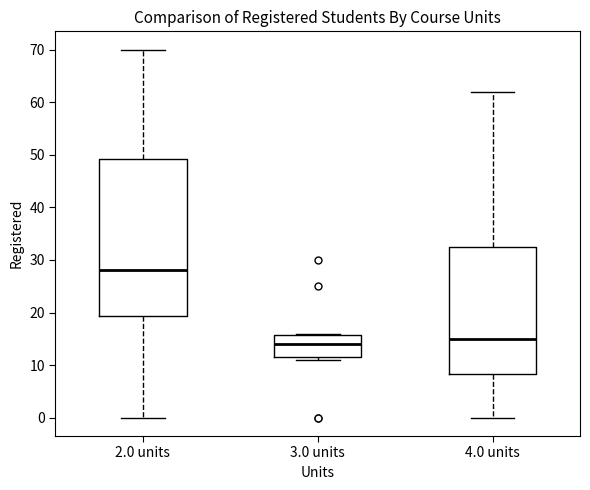

Where is the upper edge of the box for 3.0 units on the y-axis? The values are not printed on the chart, so give them approximately, as read against the axis.

16